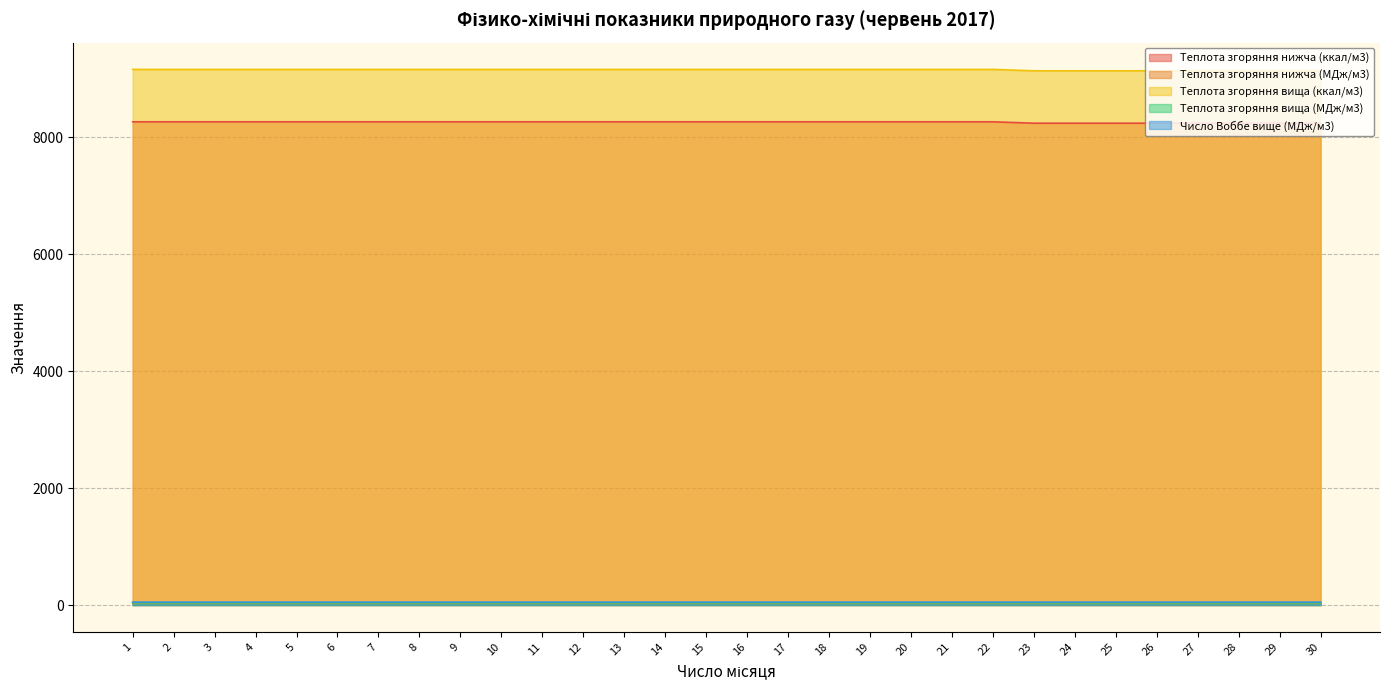

How many data points in Теплота згоряння вища (МДж/м3) are above 9157?

22